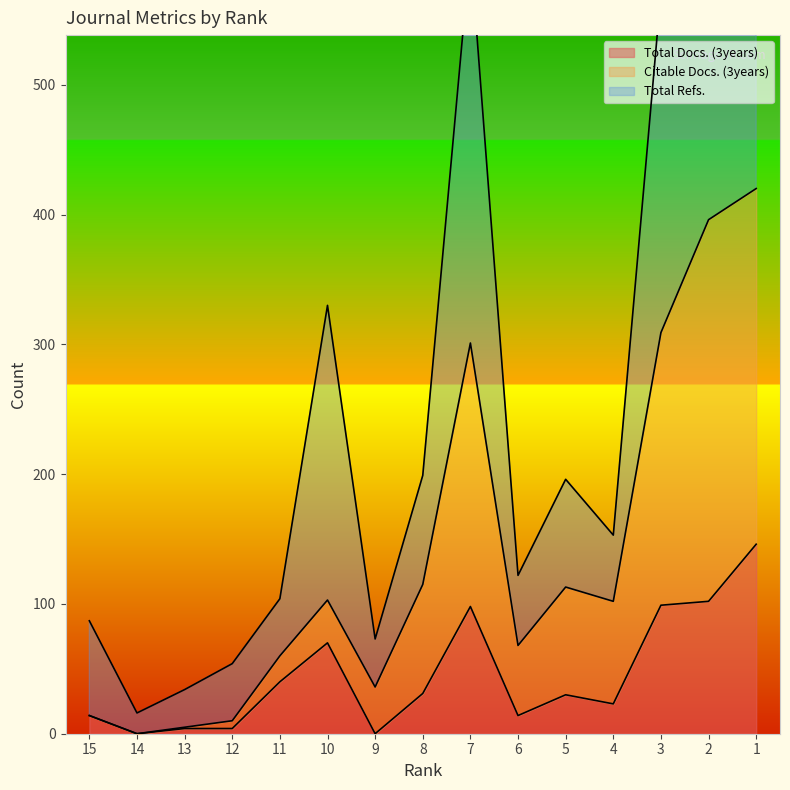

What is the maximum value for Total Refs.?

888